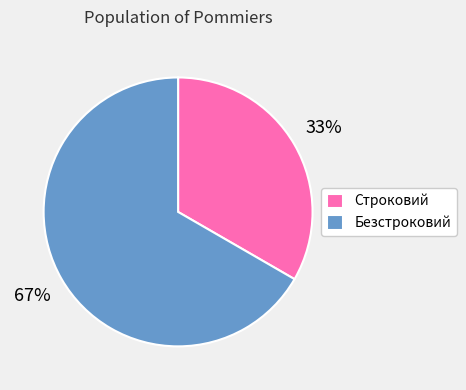

Between Безстроковий and Строковий, which is larger?

Безстроковий